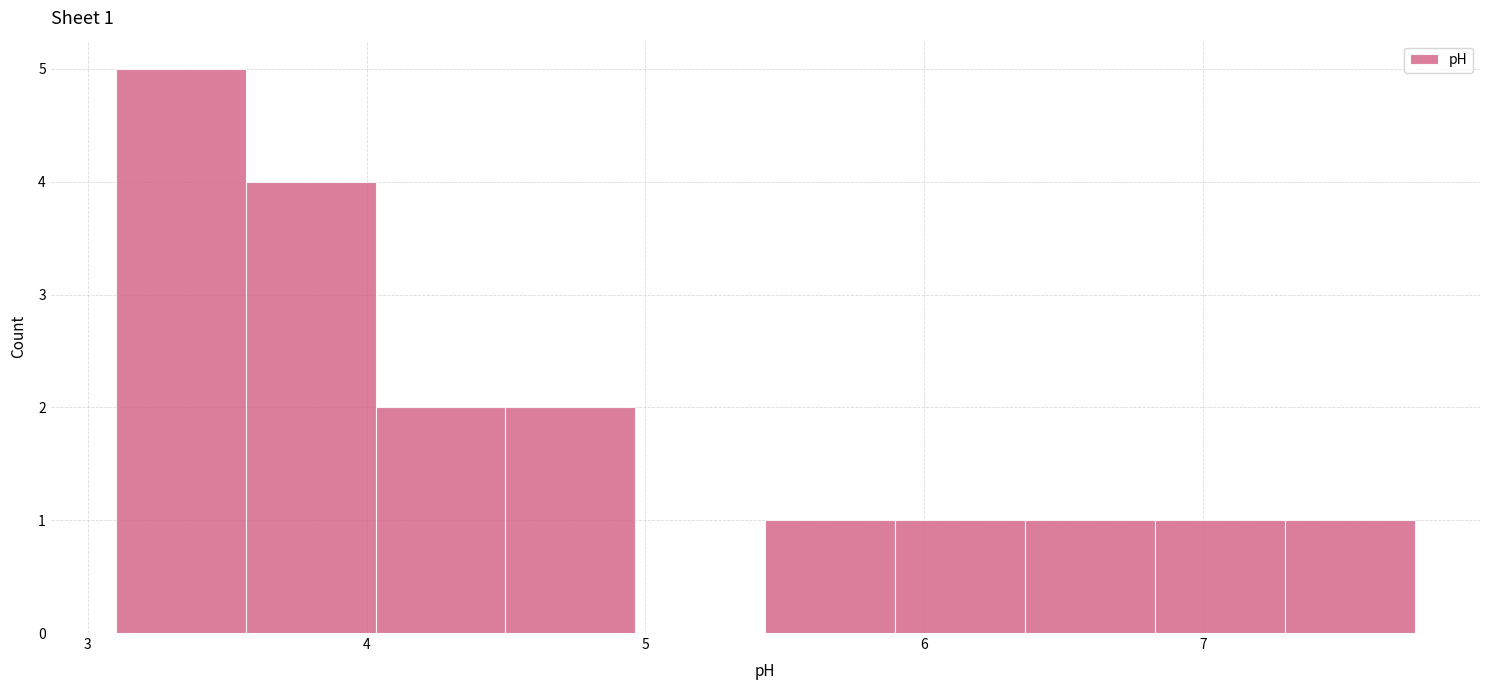

Over which range of the x-axis is the bar tallest?

3.1 to 3.6